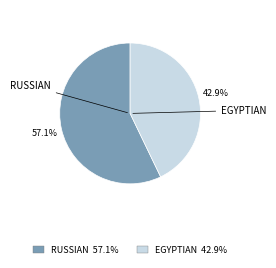

What portion of the pie excludes EGYPTIAN?

57.1%